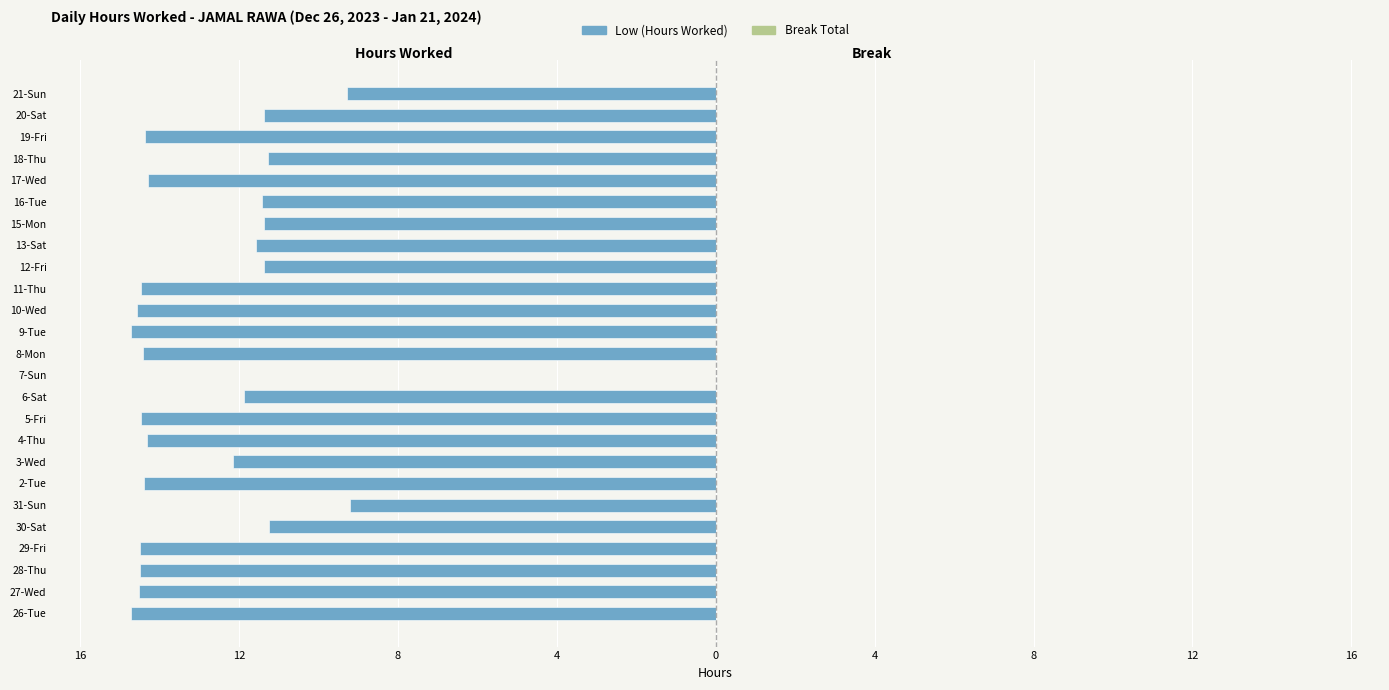

What is the smallest value displayed?

-14.7